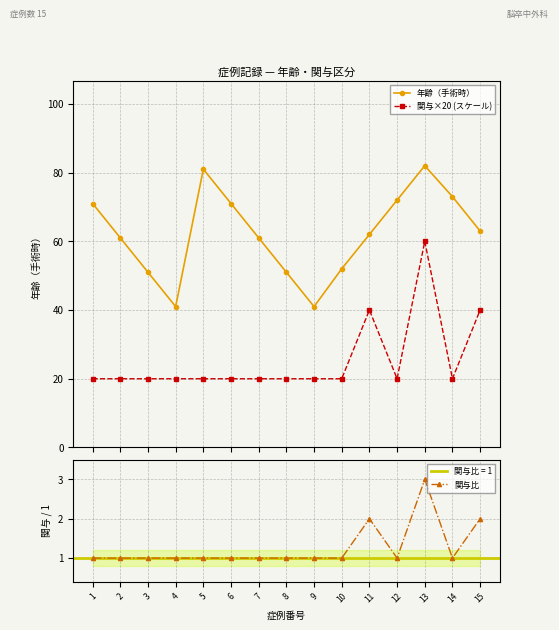

Is the value of 年齢（手術時） at 8 greater than the value of 関与比 at 11?

Yes